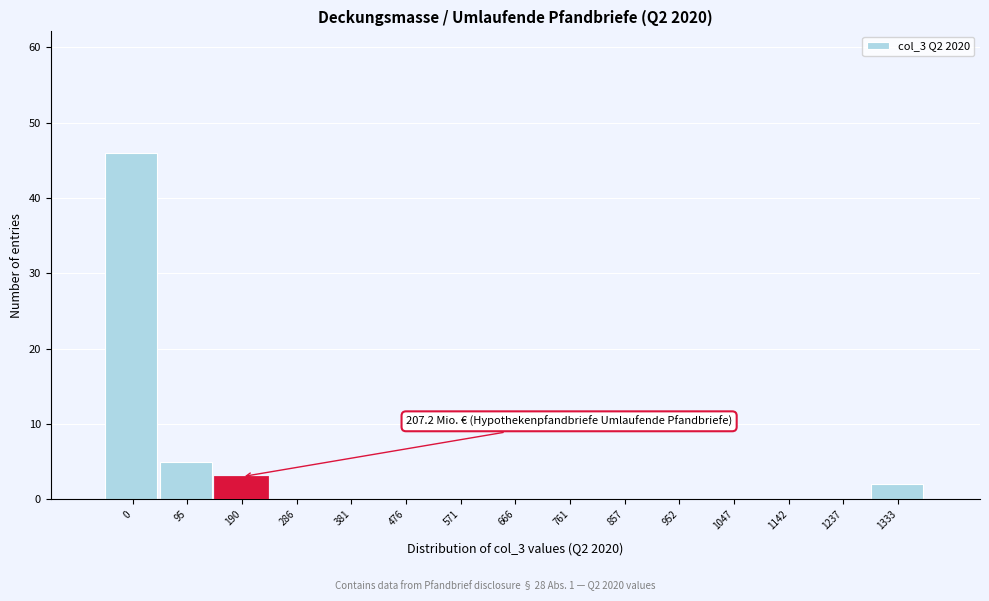

Reading left to right, transcribe all the data shown in this chart.

0=46	95=5	190=3	286=0	381=0	476=0	571=0	666=0	761=0	857=0	952=0	1047=0	1142=0	1237=0	1333=2